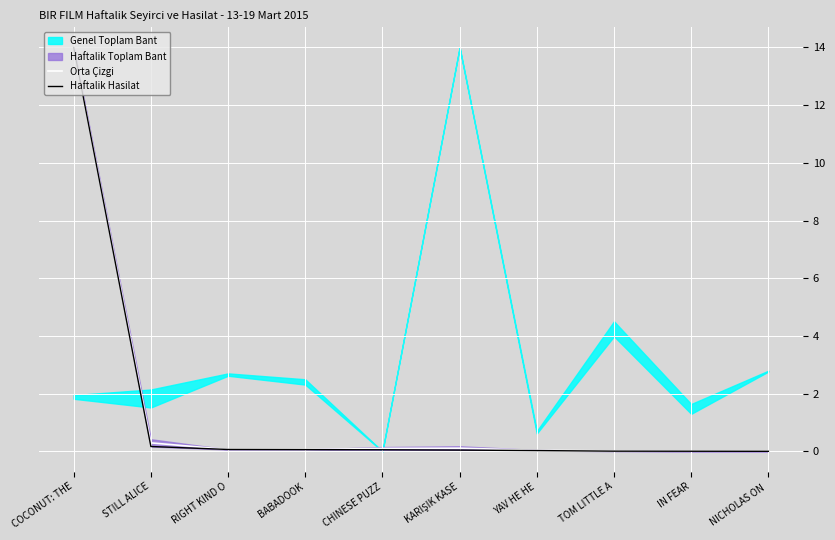

How many values in Orta Çizgi are above zero?

9